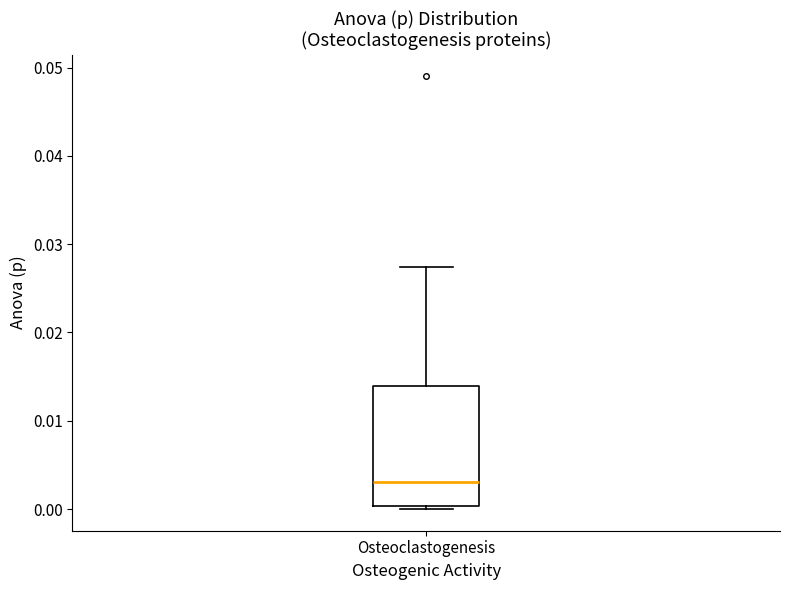

Where does the upper whisker of the box for Osteoclastogenesis end on the y-axis? The values are not printed on the chart, so give them approximately, as read against the axis.

0.027